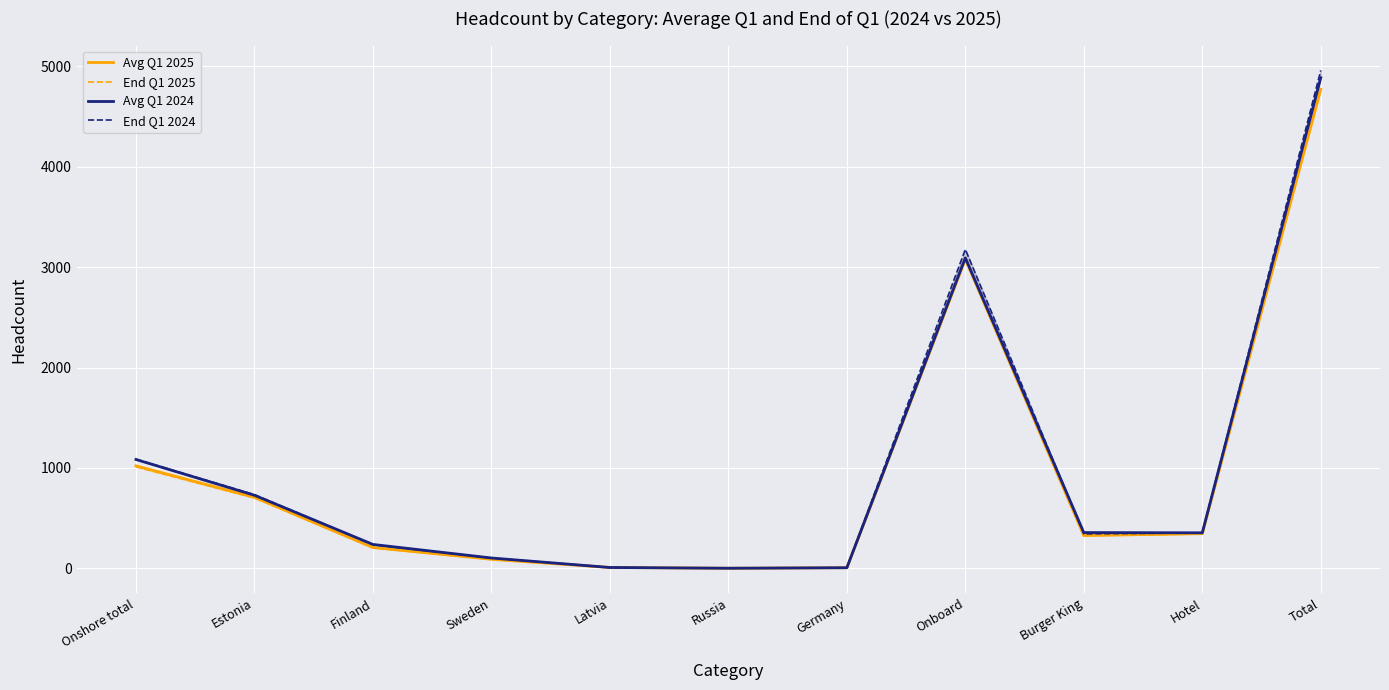

Reading left to right, extract all data points from this chart.

Avg Q1 2025: 1021.3	708.0	208.0	90.0	8.3	1.0	6.0	3079.0	326.7	346.0	4773.0
End Q1 2025: 1011.0	701.0	203.0	92.0	8.0	1.0	6.0	3106.0	327.0	343.0	4787.0
Avg Q1 2024: 1084.3	728.0	238.0	103.0	8.3	1.0	6.0	3093.0	356.3	354.0	4887.7
End Q1 2024: 1087.0	734.0	235.0	103.0	8.0	1.0	6.0	3178.0	343.0	353.0	4961.0